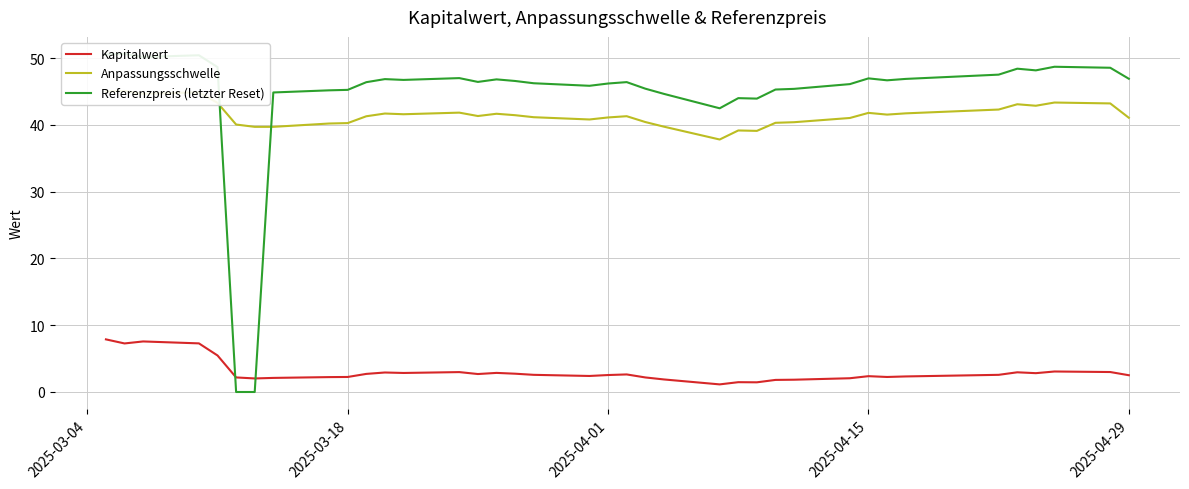

What is the maximum value for Kapitalwert?

7.9